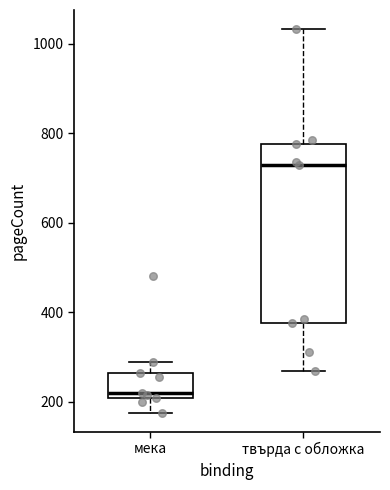

Reading left to right, read every box against the y-axis: the position of its median line, the range the box covers, and the ends of its whiskers. The values are not printed on the chart, so give them approximately, as read against the axis.

мека: median 220, box 200 to 260, whiskers 180 to 280
твърда с обложка: median 720, box 380 to 780, whiskers 260 to 1040